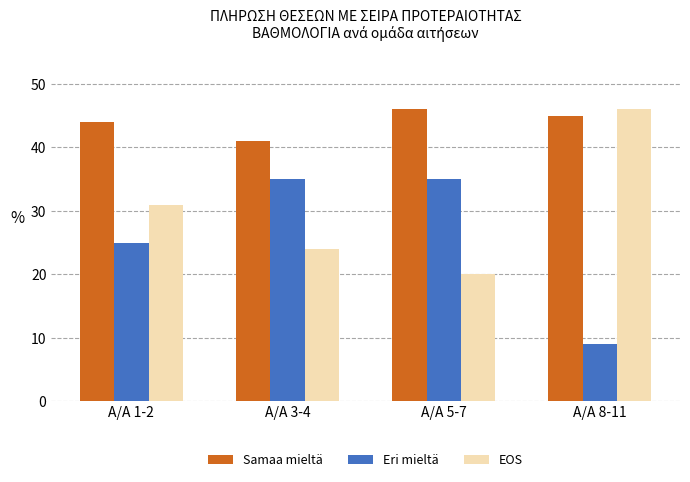

Rank the categories by EOS value from highest to lowest.

Α/Α 8-11, Α/Α 1-2, Α/Α 3-4, Α/Α 5-7